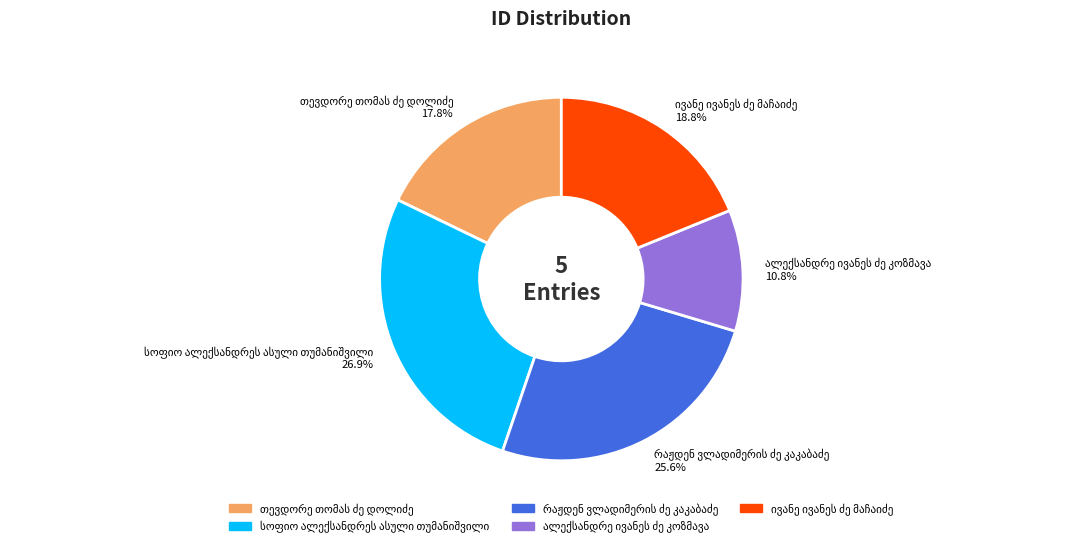

Is there a majority slice in this chart?

No